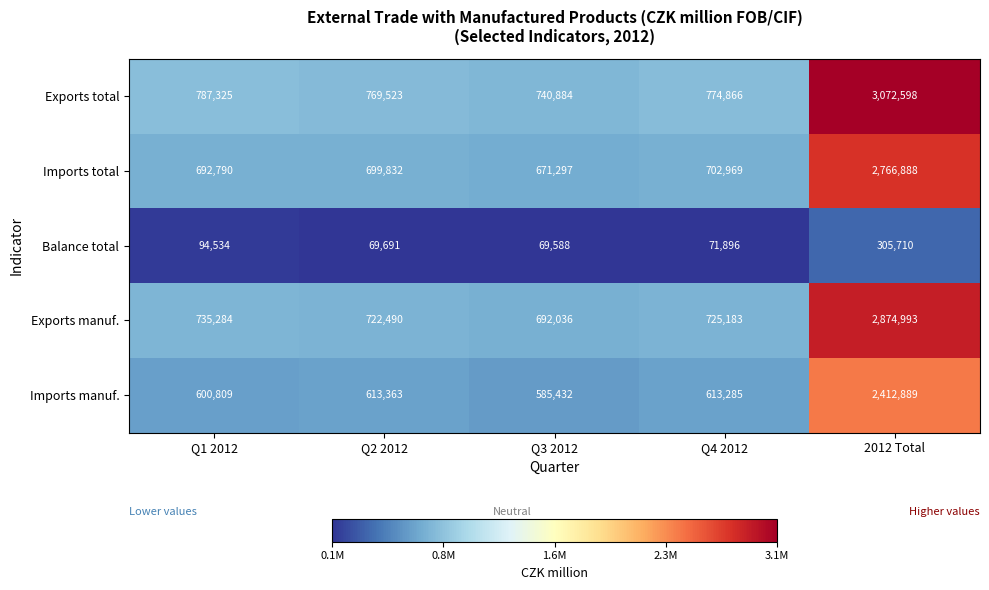

Which series has the widest spread of values?

Exports total